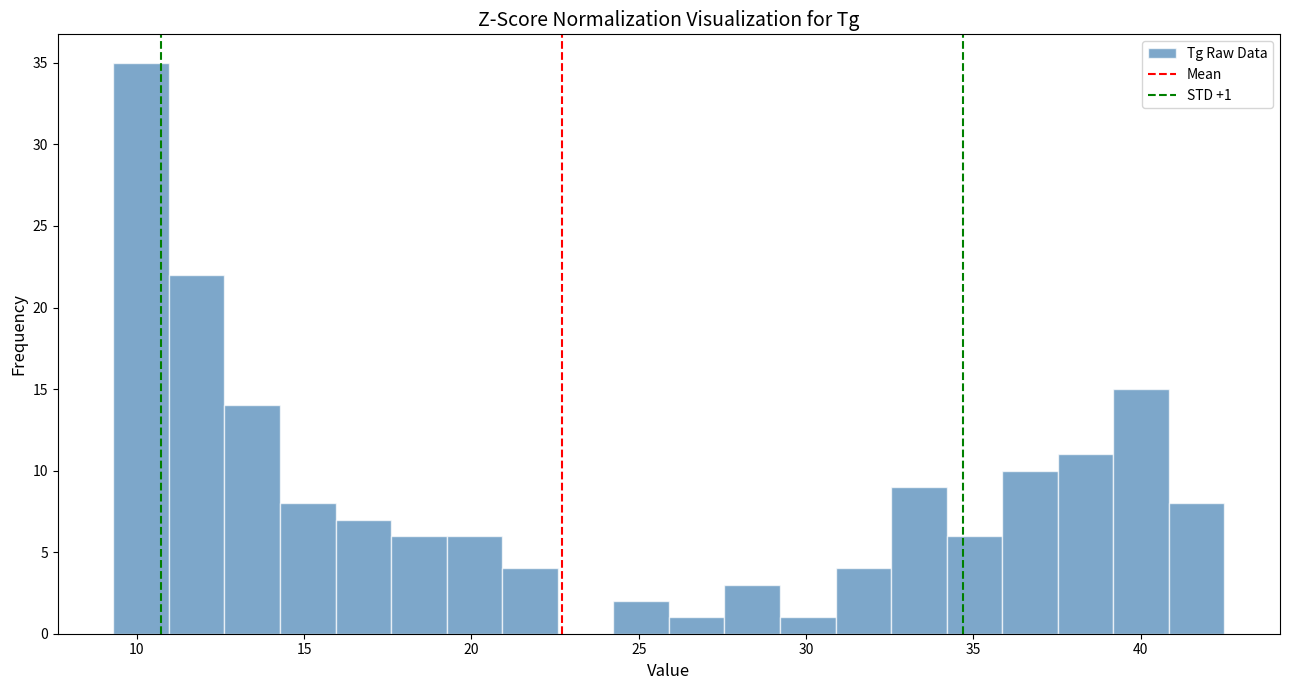

Read against the x-axis, roughly where is the centre of the tallest bar?

10.0